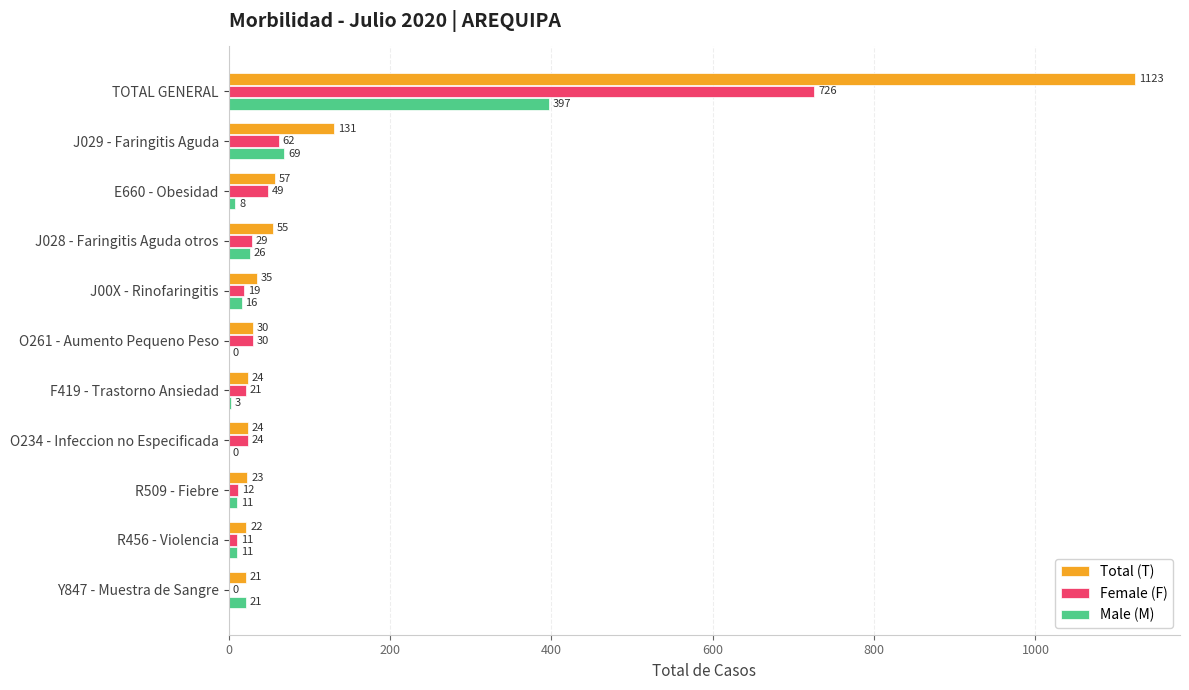

Which series changed the most between J00X - Rinofaringitis and R509 - Fiebre?

Total (T)